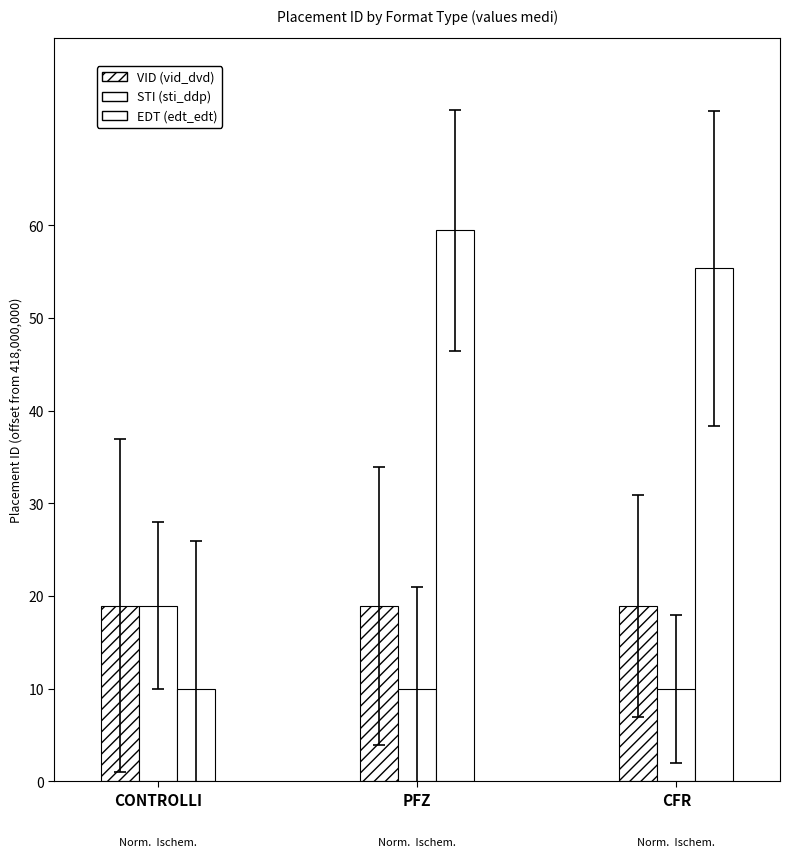

List the labels in order of EDT (edt_edt) value, largest first.

PFZ, CFR, CONTROLLI